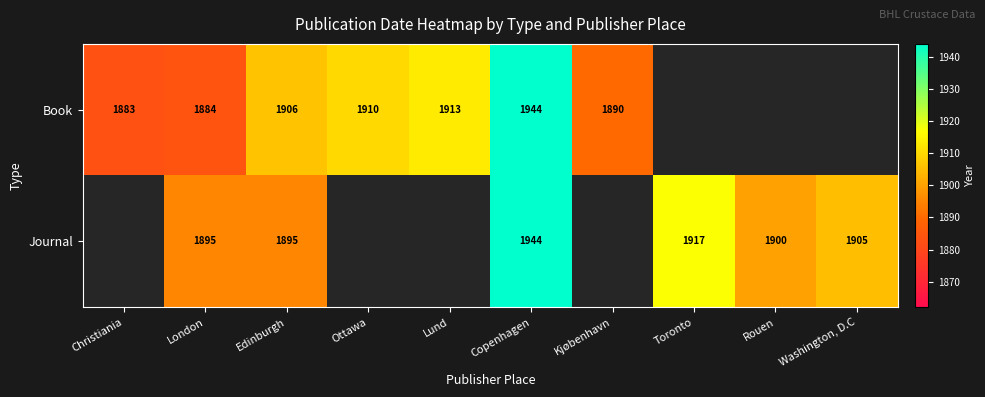

Rank the series at Edinburgh from highest to lowest value.

Book, Journal